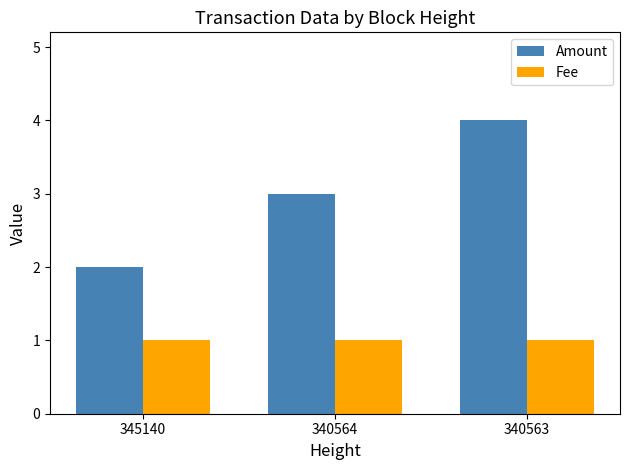

What is the minimum value for Fee?

1.0